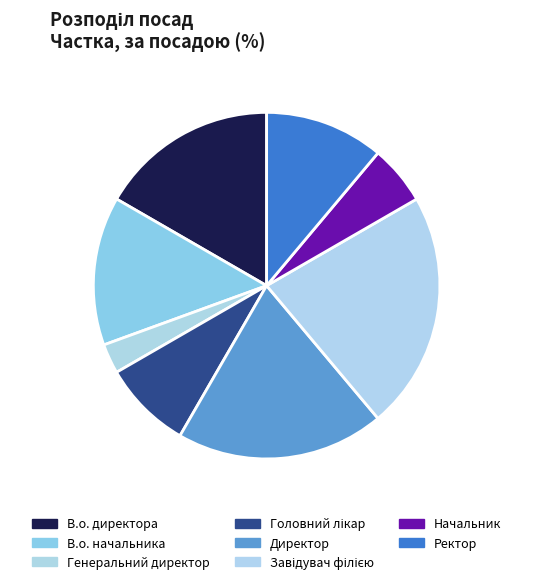

Which slice is the smallest?

Генеральний директор